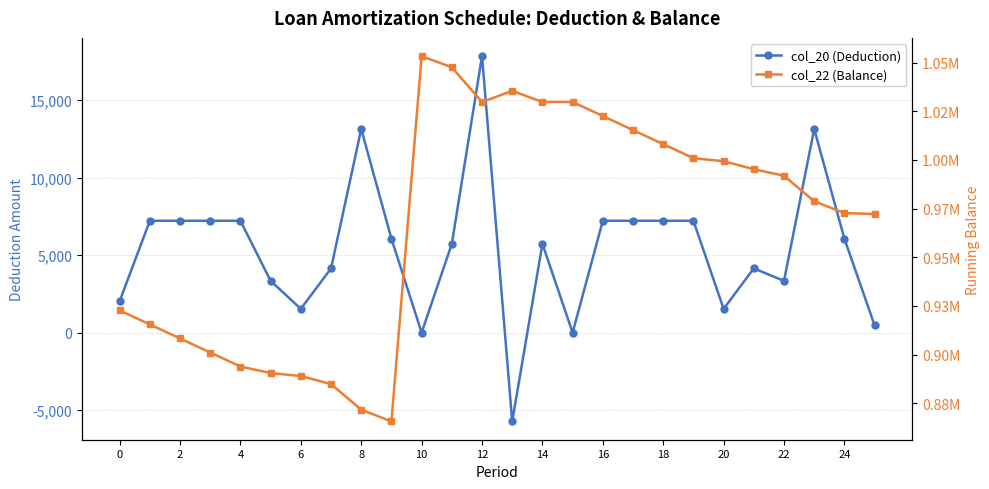

Does the chart have visible grid lines?

Yes